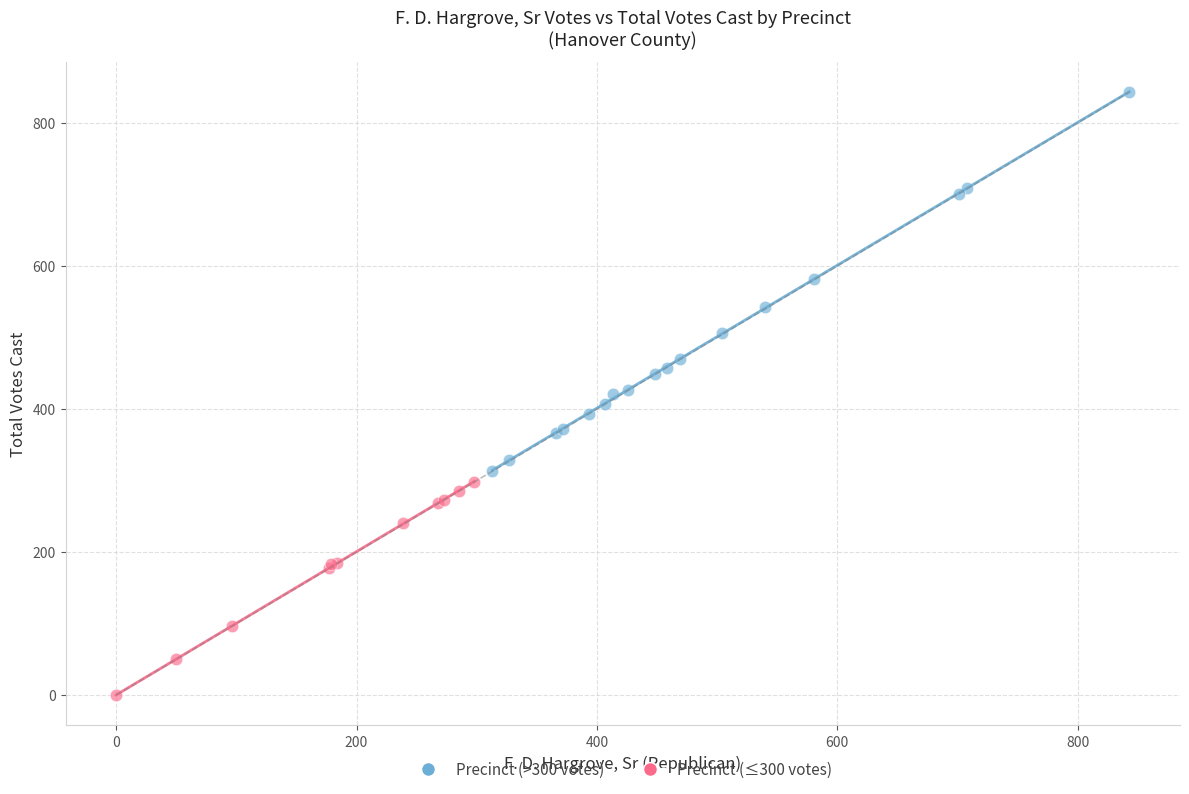

What are all the series names shown in the legend?

Precinct (>300 votes), Precinct (≤300 votes)